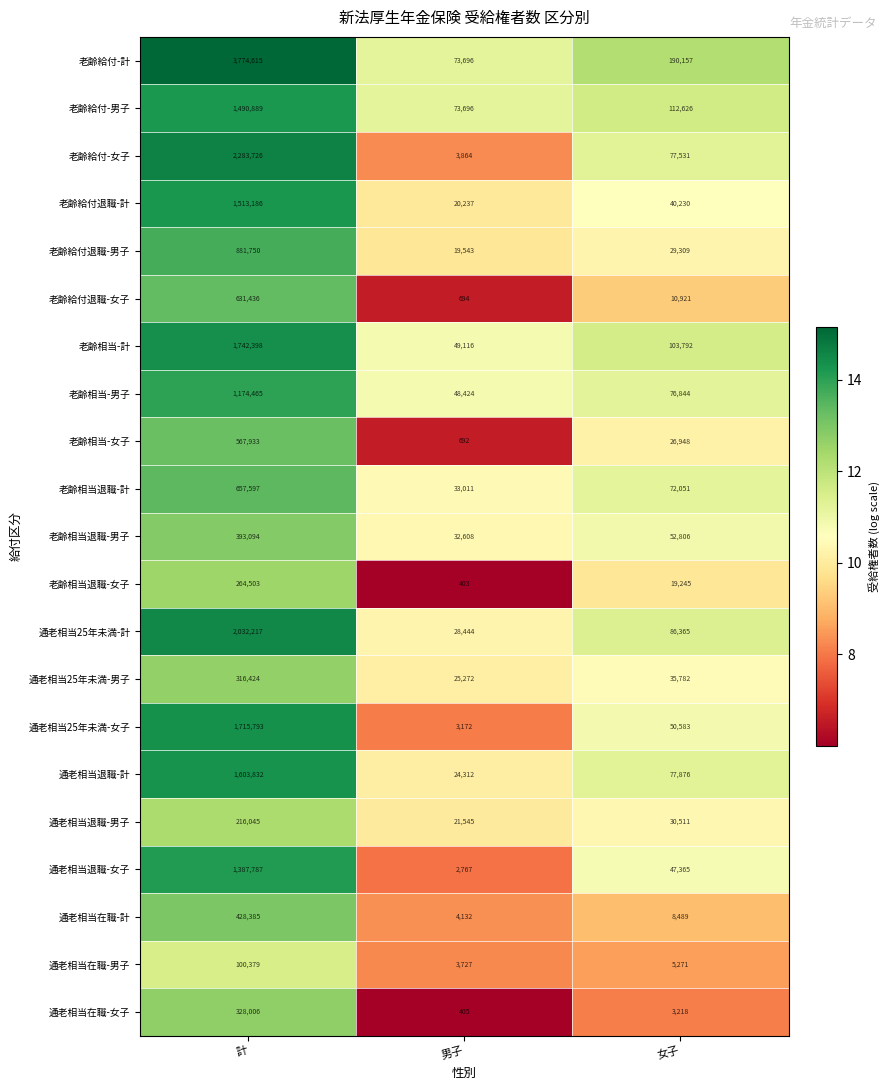

What is the total value across all series at 計?

23504460